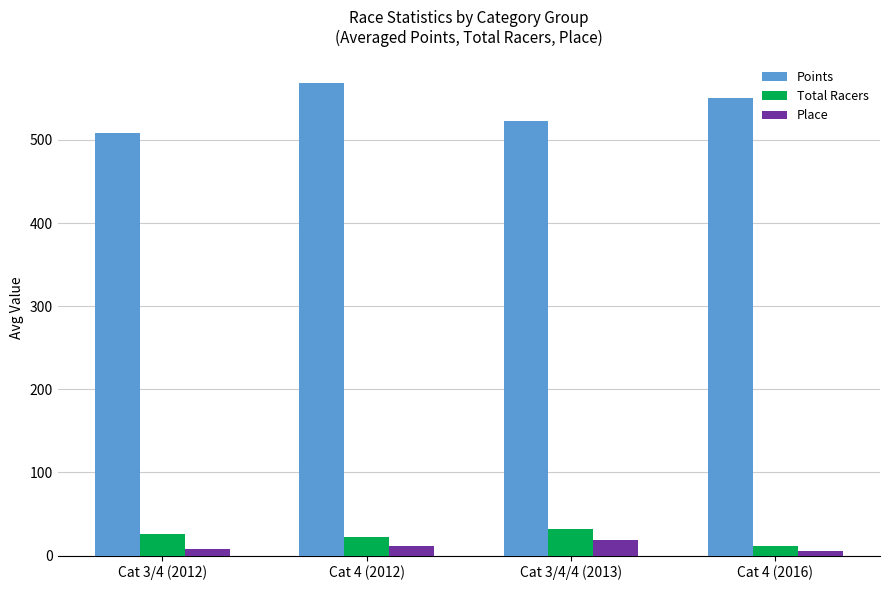

At Cat 4 (2012), list the series in order from largest to smallest.

Points, Total Racers, Place